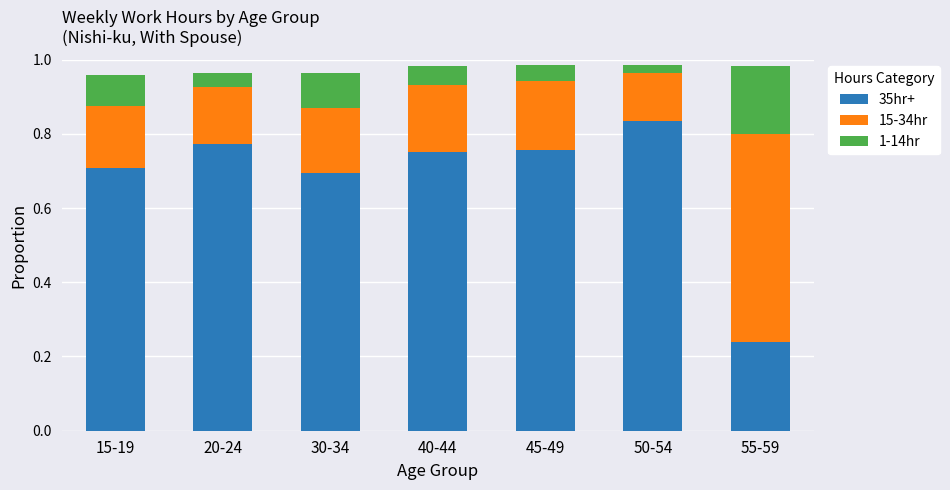

Which category has the lowest value in the 35hr+ series?

55-59